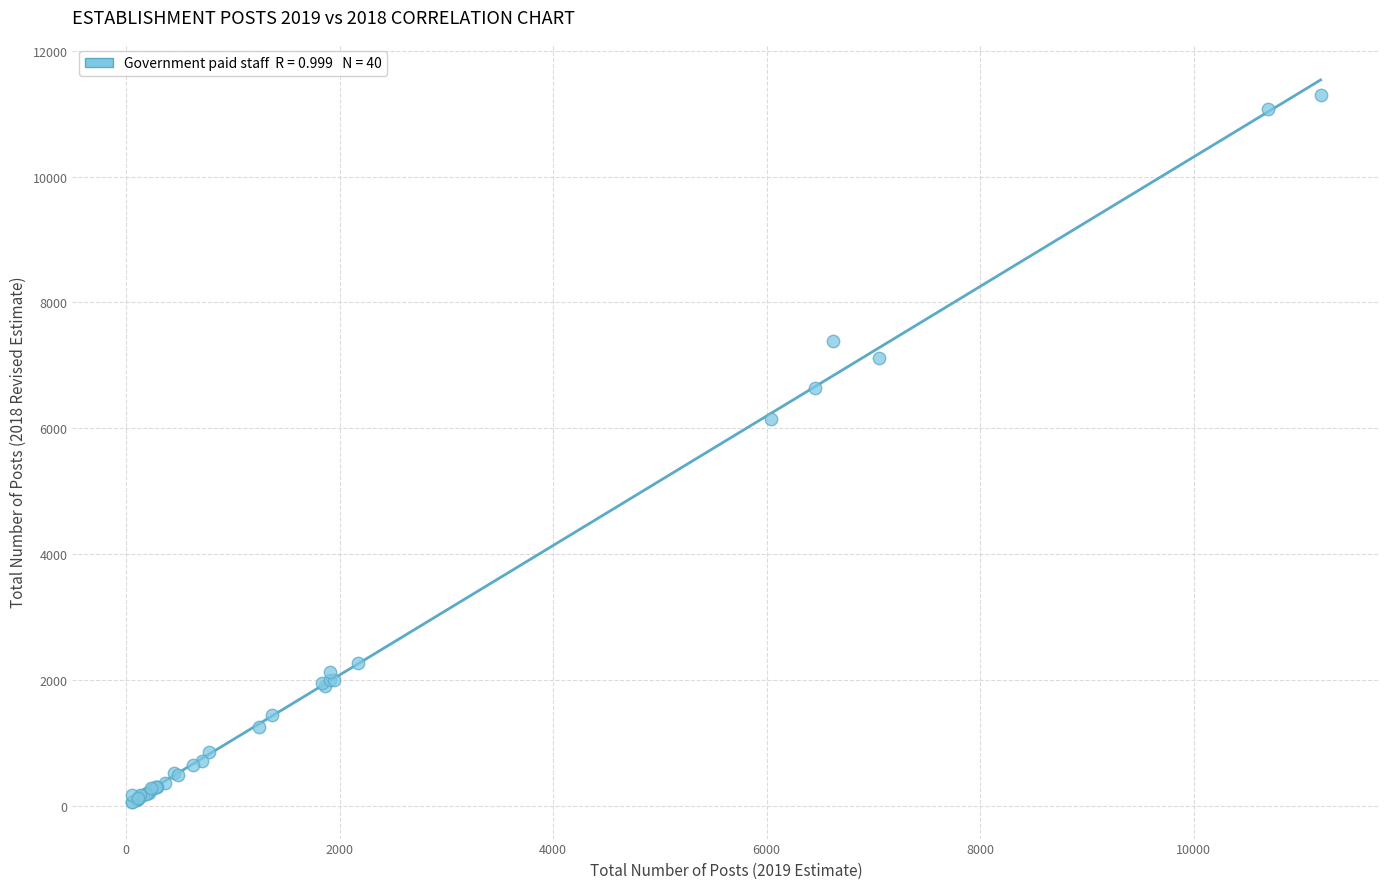

What Y value in the scatter plot is closest to 5674?

6153